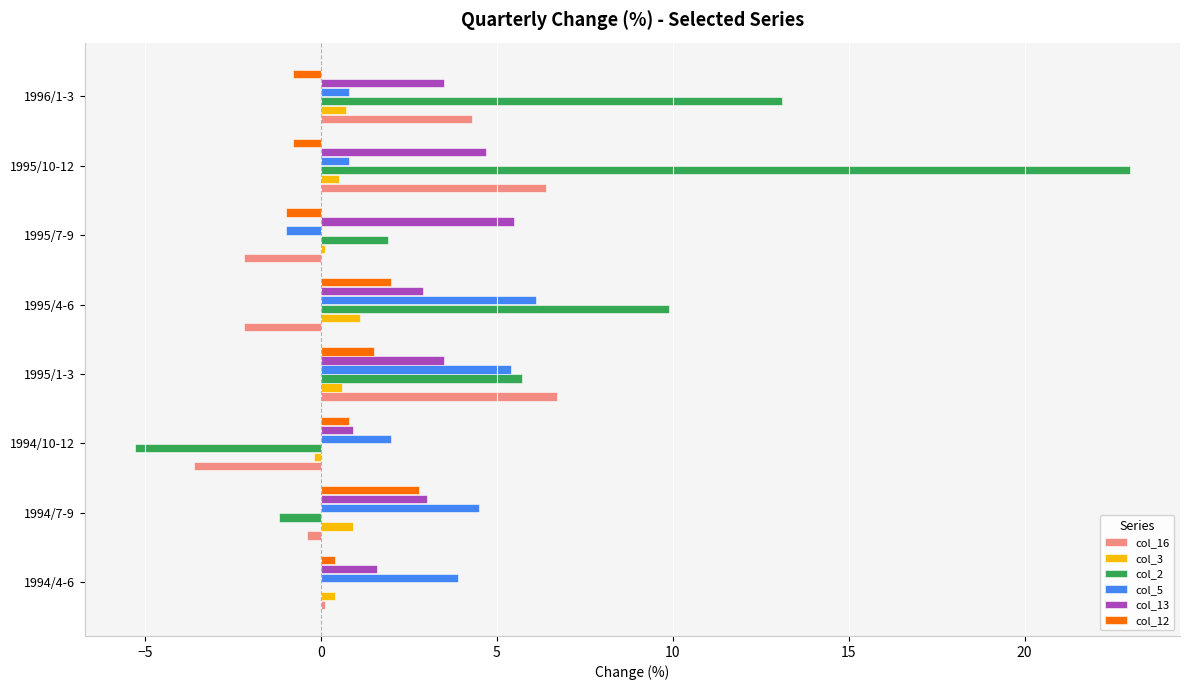

At which category is the sum across all series the highest?

1995/10-12